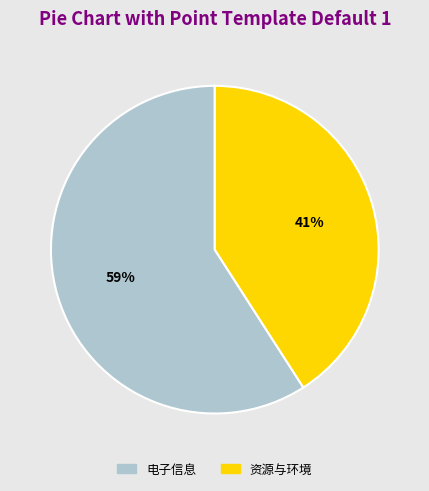

Approximately how many times larger is the value at 电子信息 compared to 资源与环境?

1.4